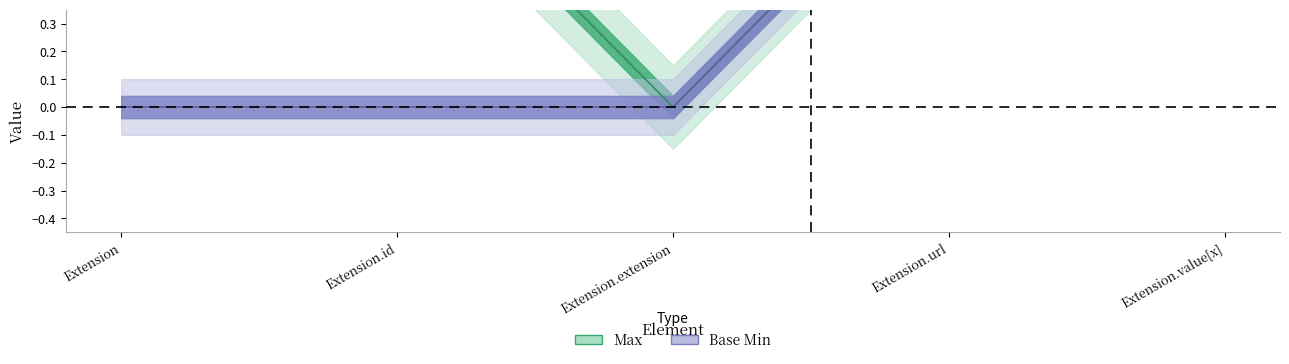

How many Base Min values are between 0 and 1?

5